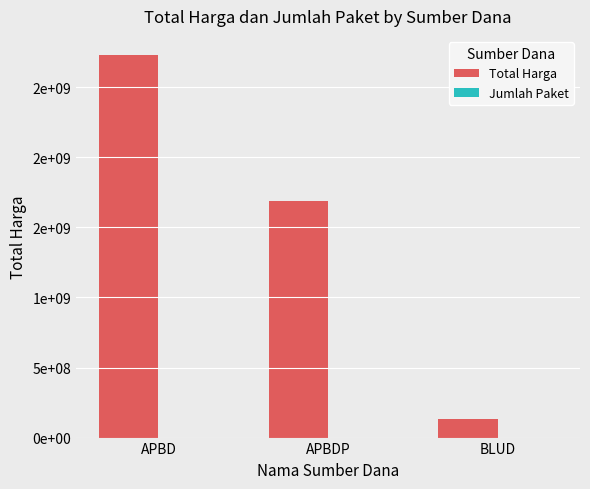

Reading left to right, list all the values displayed in this chart.

Total Harga: 2729955505	1686918150	129791000
Jumlah Paket: 18	8	4